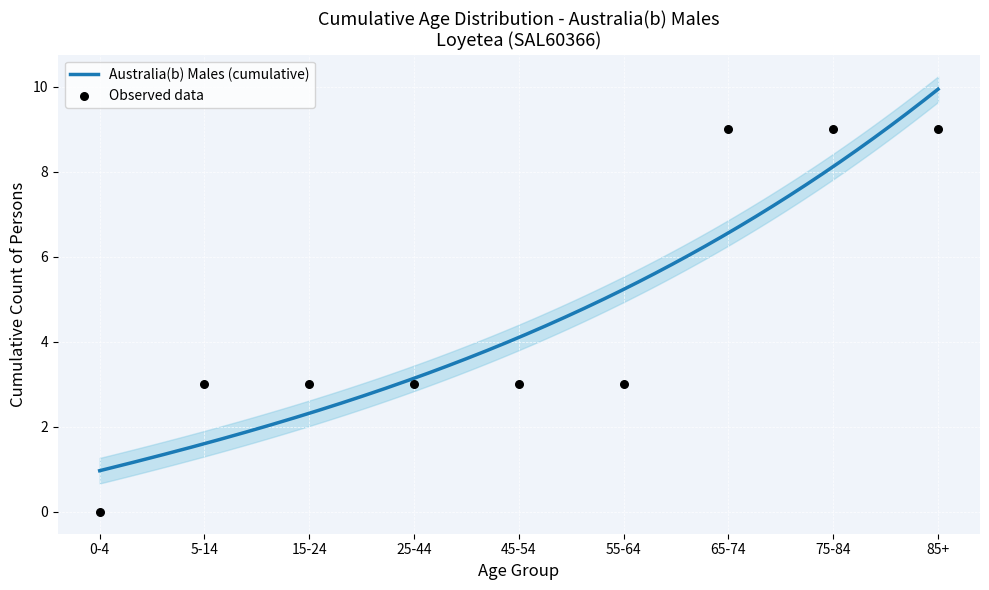

What is the lowest value of the Australia(b) Males (cumulative) series?

1.0